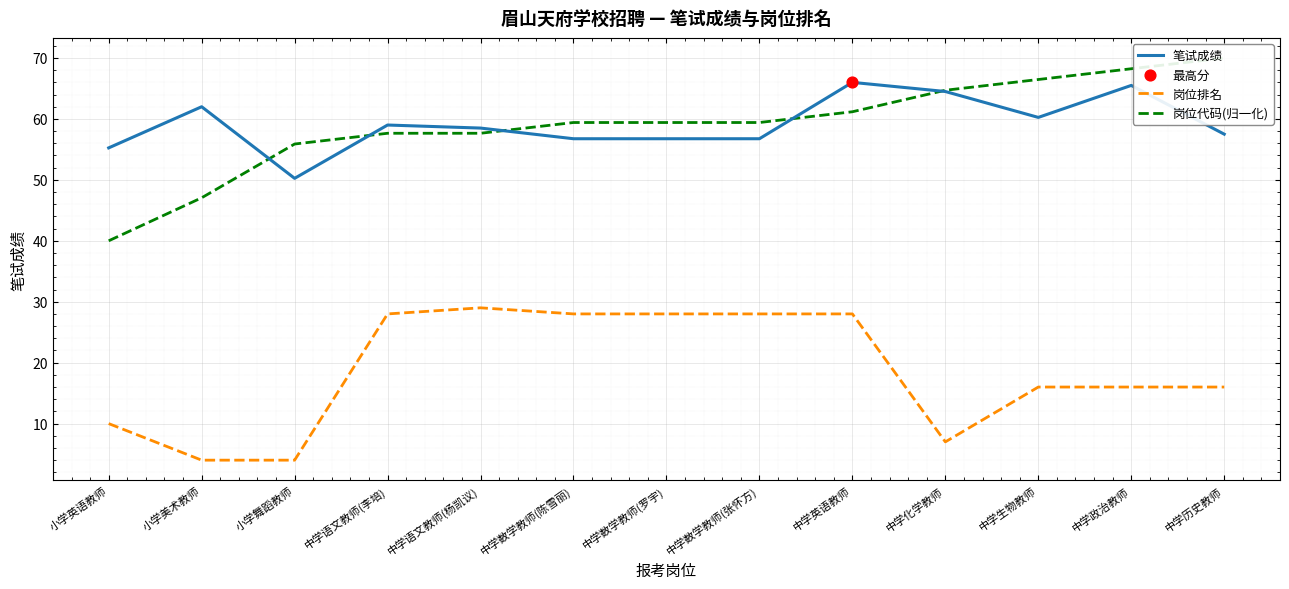

Which series has the widest spread of Y values?

岗位代码(归一化)